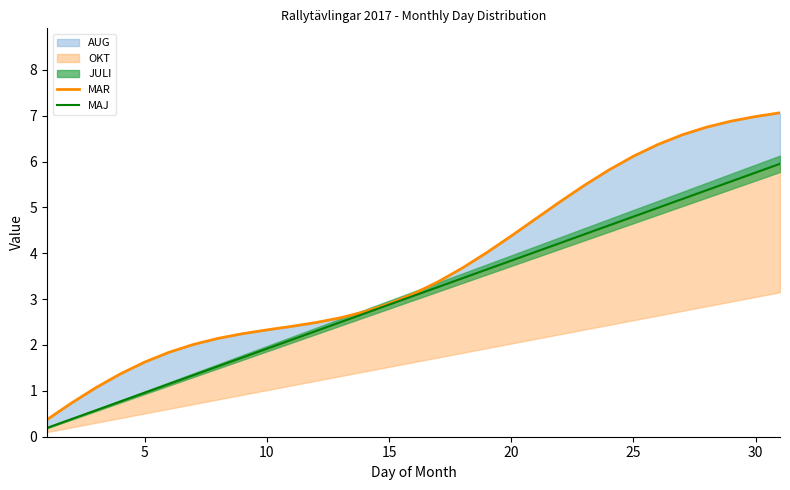

At how many categories does at least one series exceed 6?

7